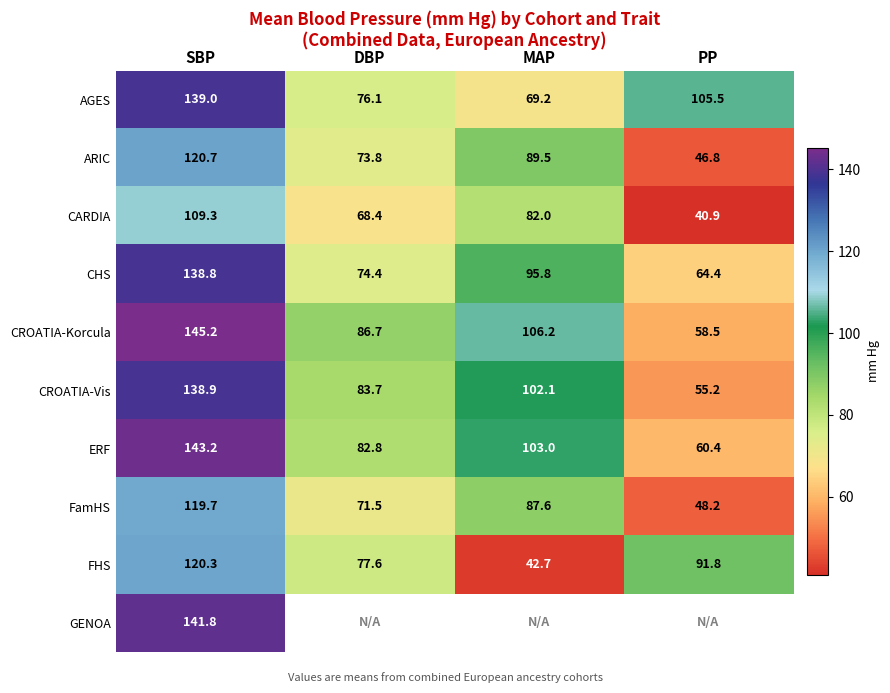

What is the difference between the highest and lowest values at SBP?

35.9